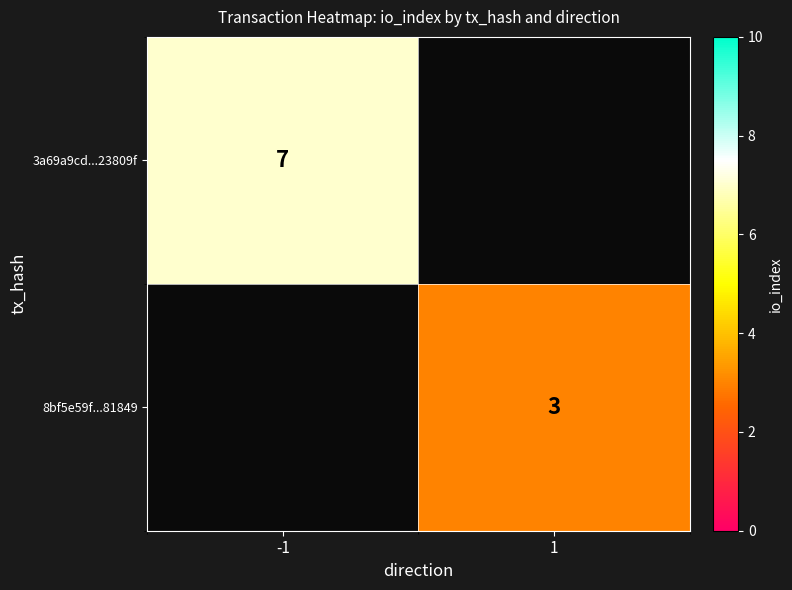

The 3a69a9cd...23809f series shows 0 at 1. True or false?

True